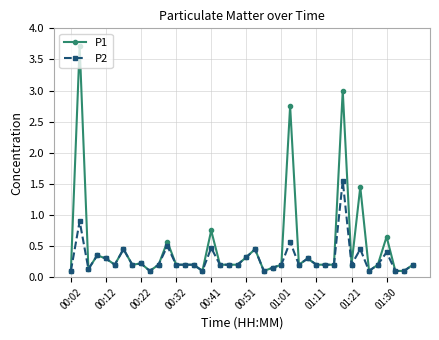

List the series in order of their overall mean, lowest first.

P2, P1